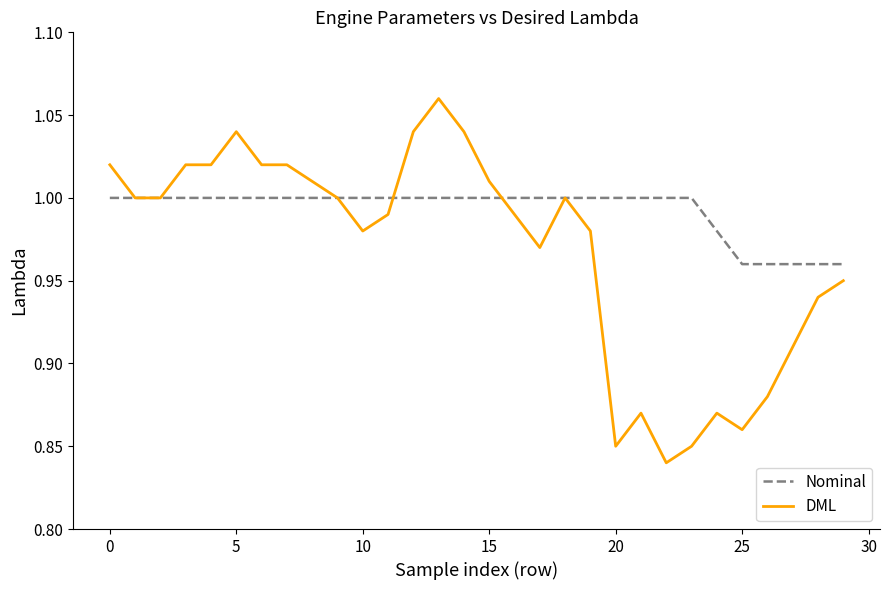

Rank the series by their maximum value, from highest to lowest.

DML, Nominal